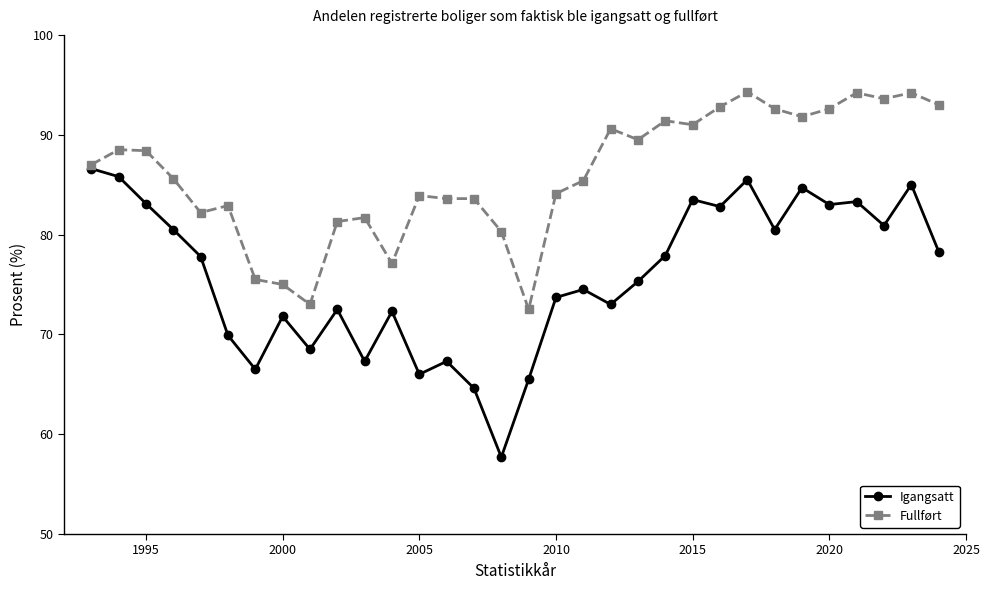

Count the number of categories in the chart.

32